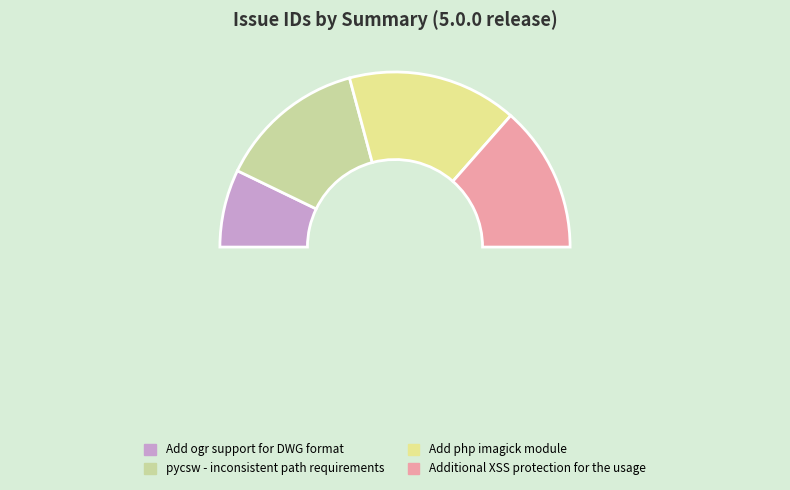

The Add ogr support for DWG format slice represents 14% of the pie. True or false?

True